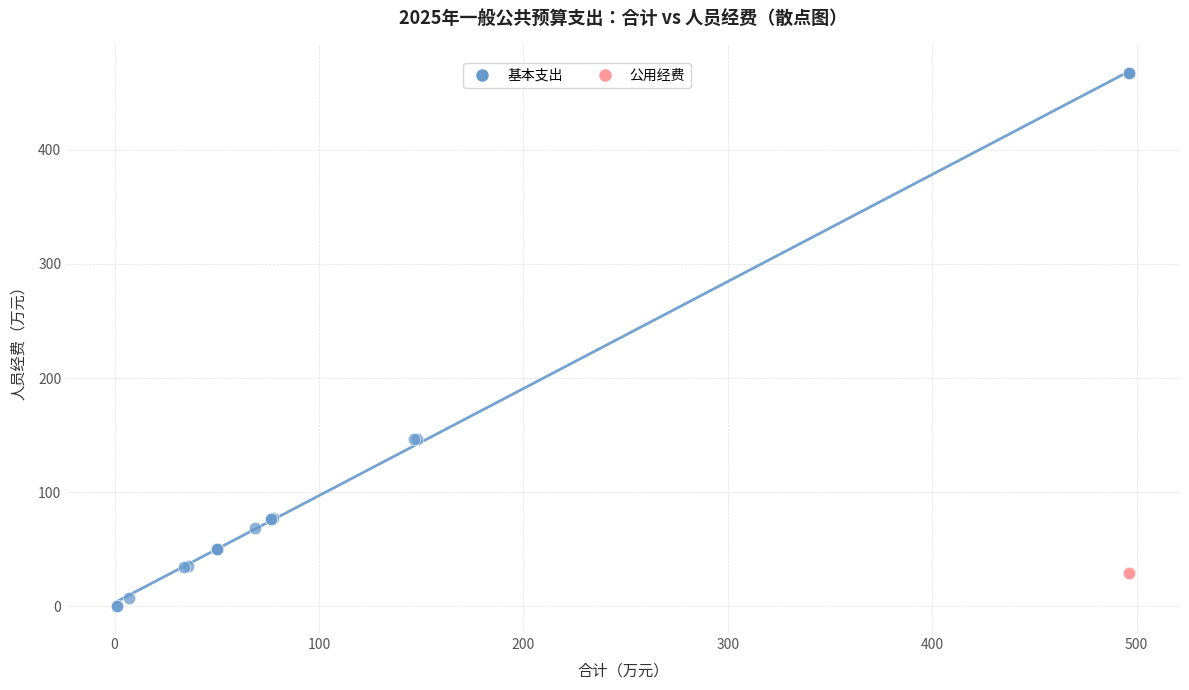

Which series contains the lowest Y value?

基本支出